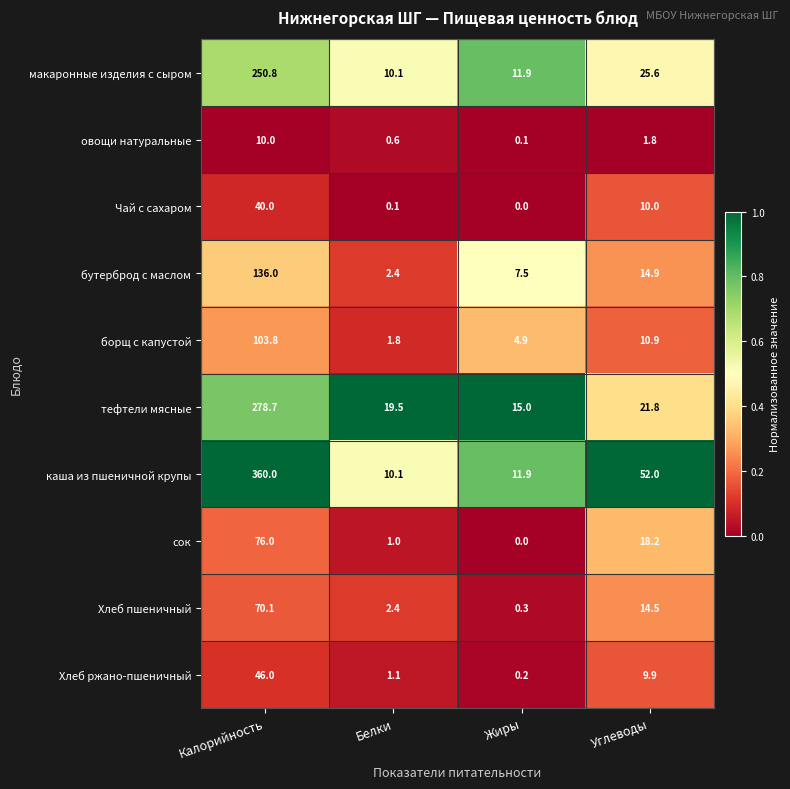

At which category is the sum across all series the highest?

Калорийность